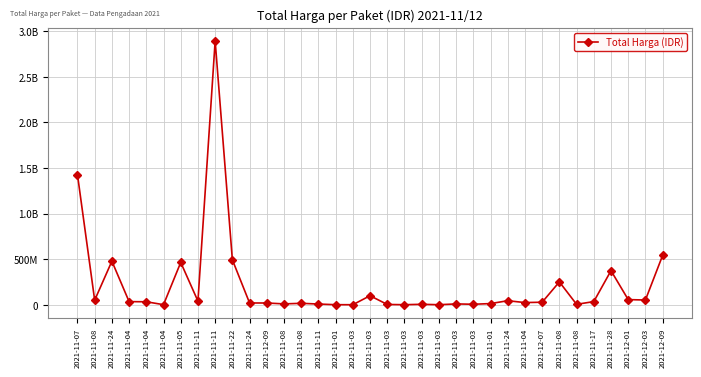

Is this an area chart (filled region under the line)?

No